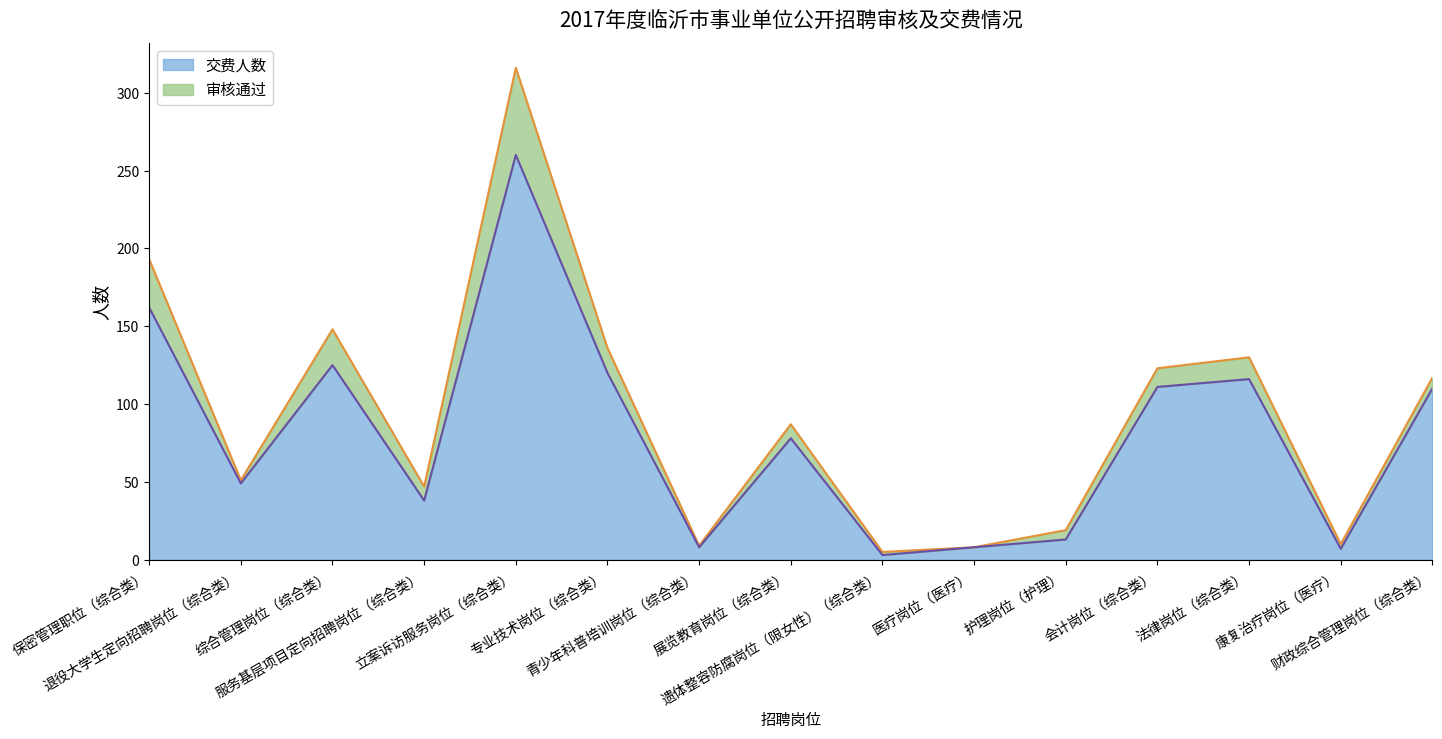

How many interior local valleys does the 审核通过 series have?

5